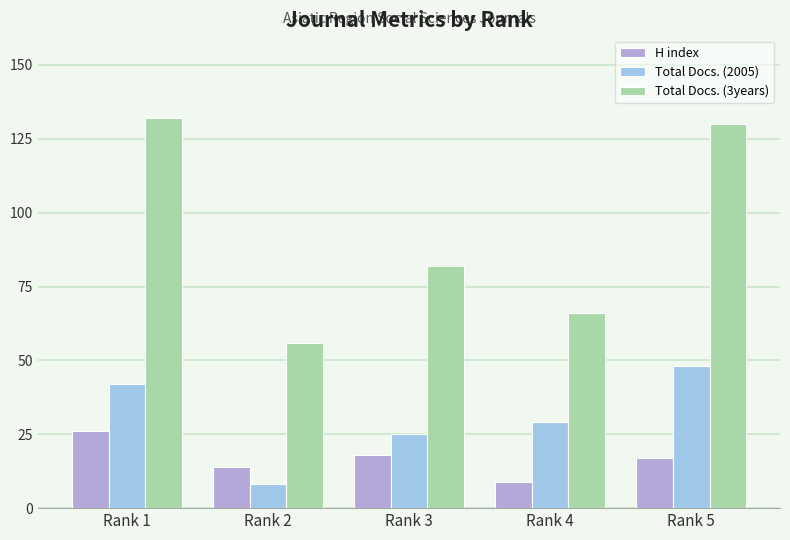

Which category has the lowest value in the Total Docs. (2005) series?

Rank 2